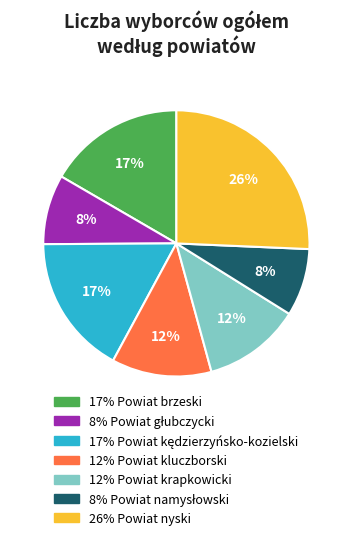

Is there a majority slice in this chart?

No